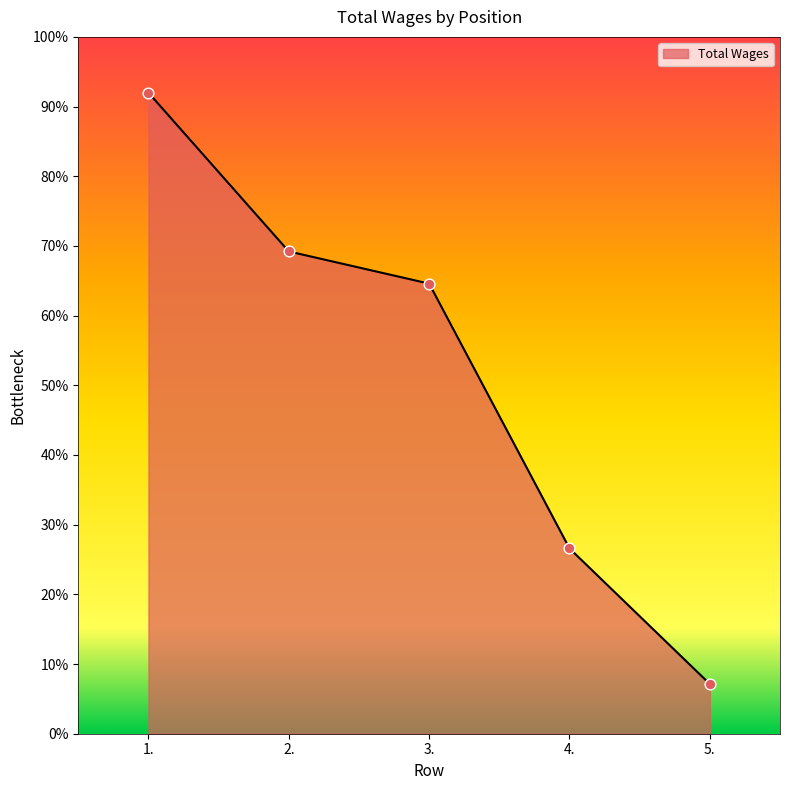

Approximately how many times larger is the value at 3. compared to 1.?

0.7